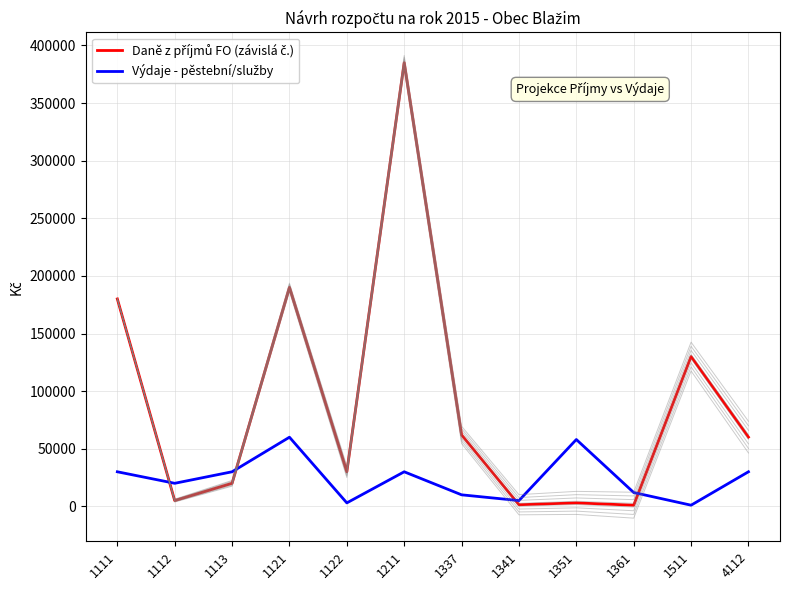

In Výdaje - pěstební/služby, how many points are lower than both neighbors (excluding endpoints)?

4